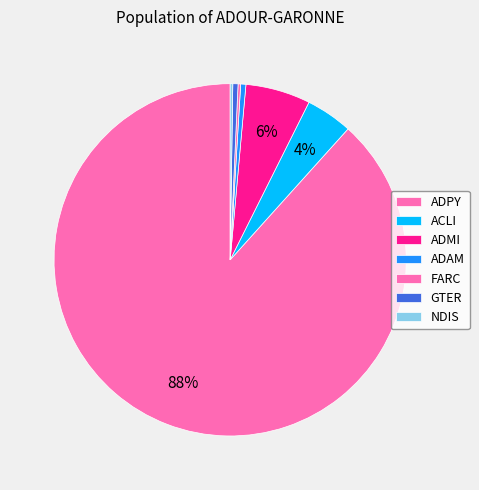

What is the change in value from ACLI to ADAM?

-16